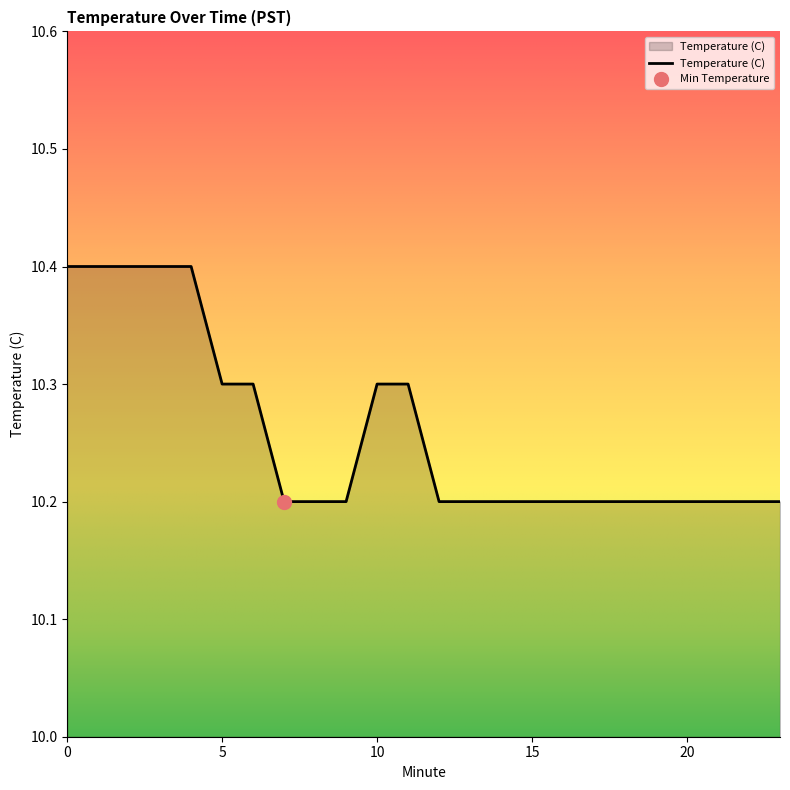

What is the greatest value displayed?

10.4